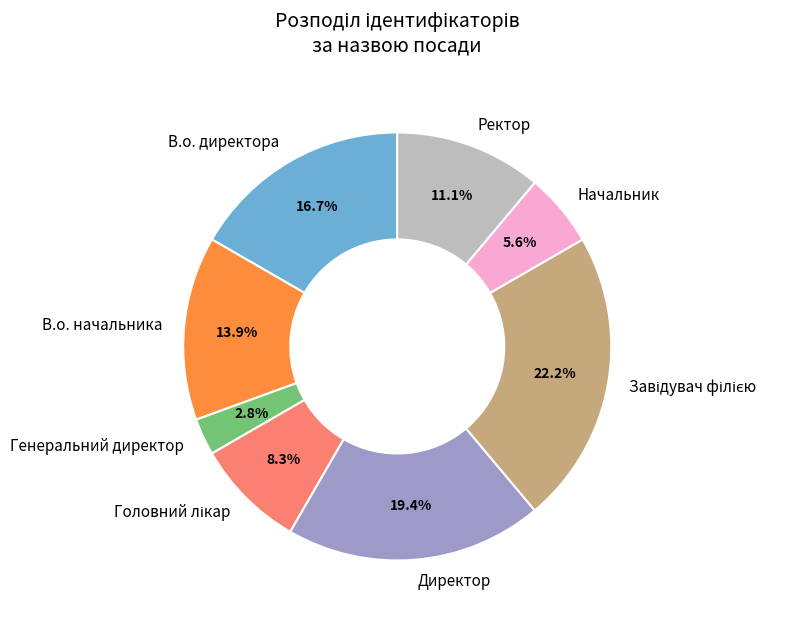

Which has a higher value, Директор or В.о. директора?

Директор